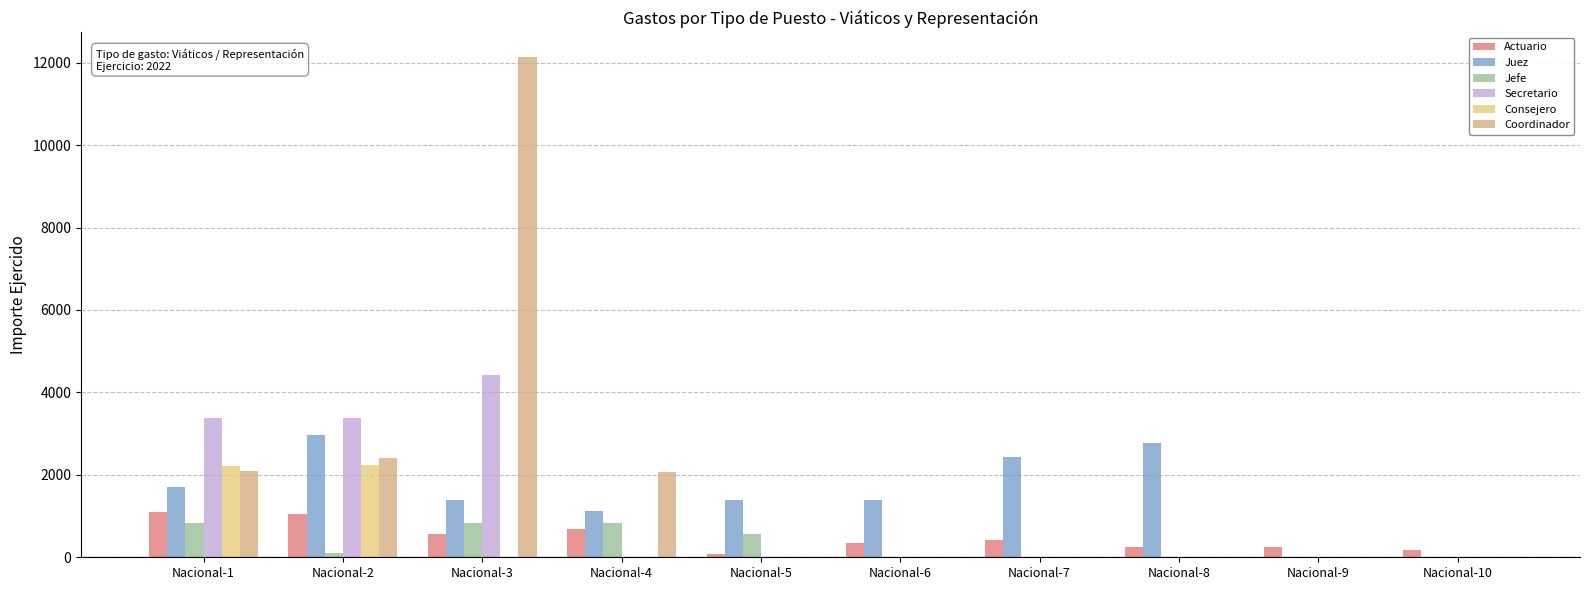

What is the average value of the Jefe series?

317.0